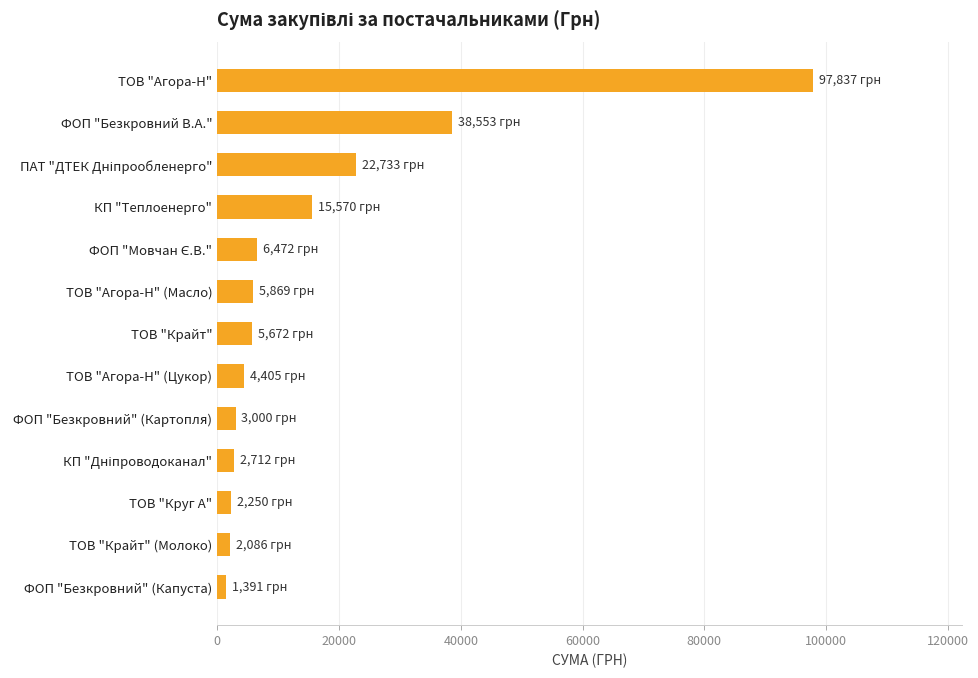

How many bars are there in total?

13